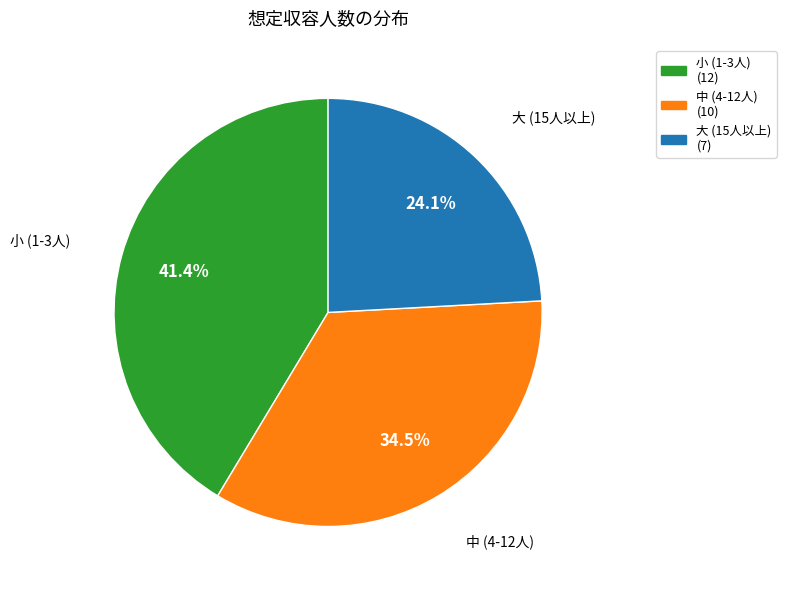

Which category has the smallest portion of the pie?

大 (15人以上) (7)